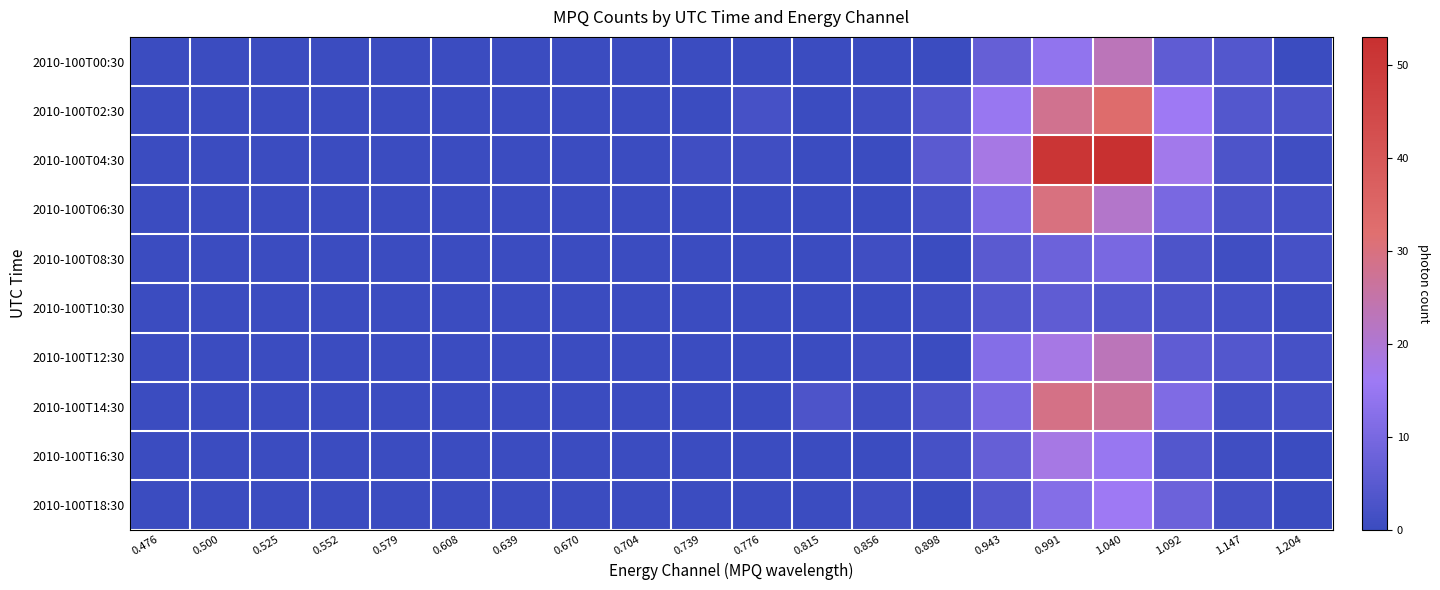

Which series has the largest total across all categories?

2010-100T04:30